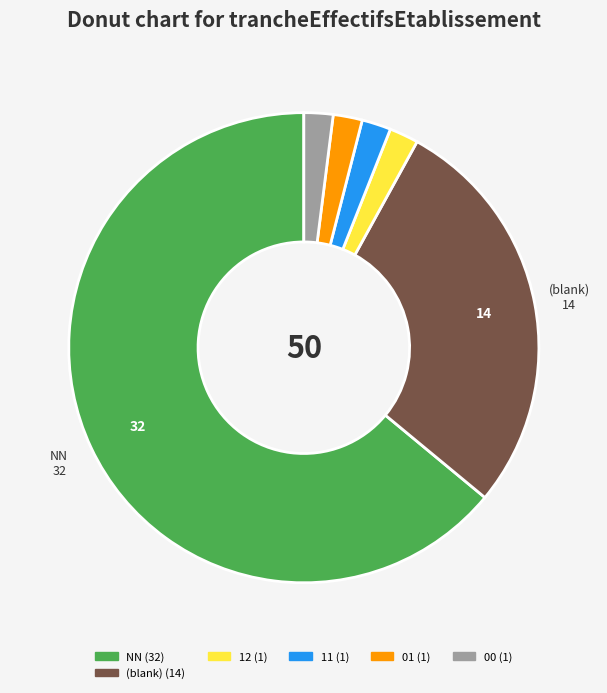

Does any single category account for the majority?

Yes